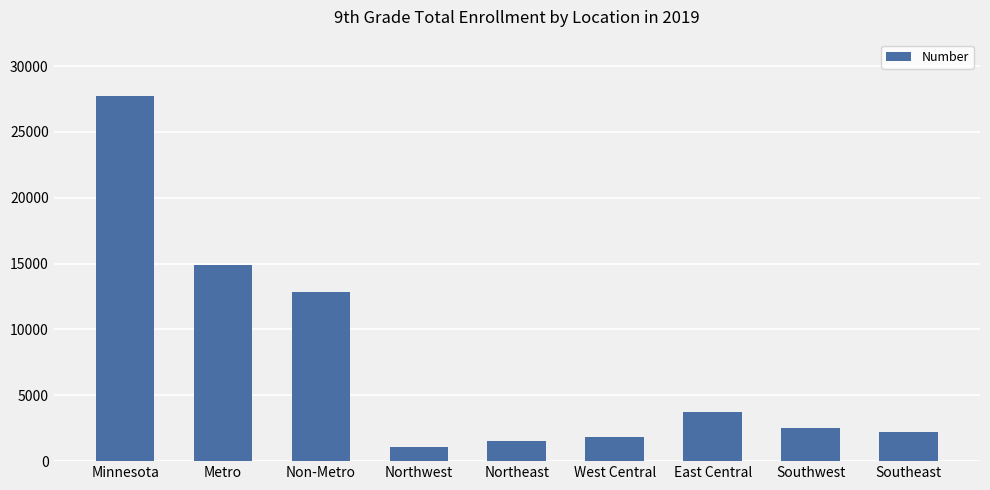

Reading right to left, list all the values displayed in this chart.

Southeast=2201	Southwest=2483	East Central=3757	West Central=1830	Northeast=1505	Northwest=1049	Non-Metro=12825	Metro=14882	Minnesota=27707